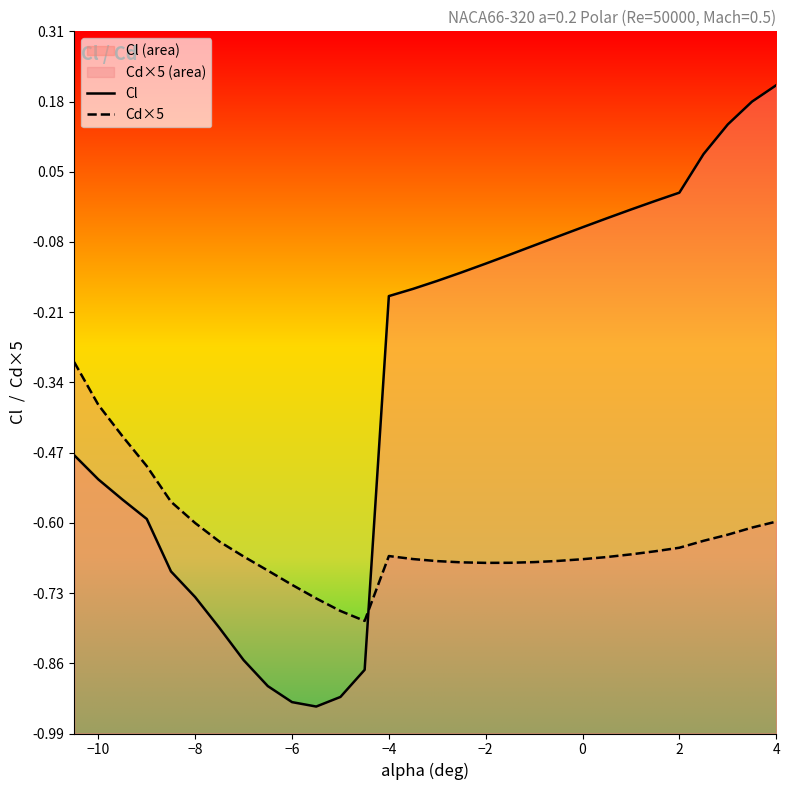

What is the value of the Cd×5 point at the 9th from the left?

-0.7